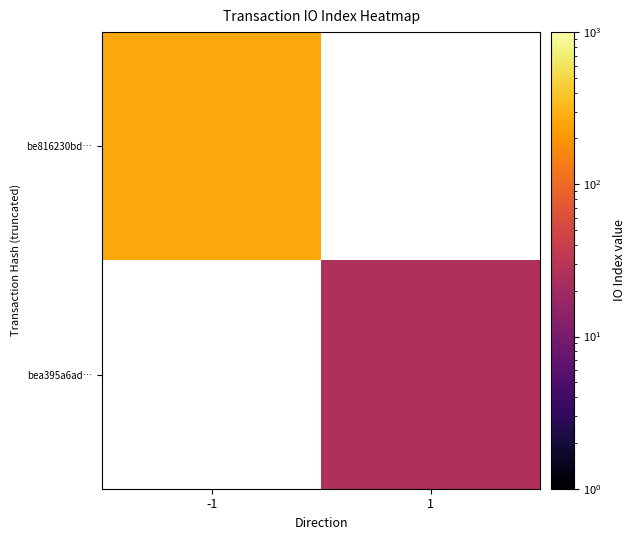

Count the number of categories in the chart.

2